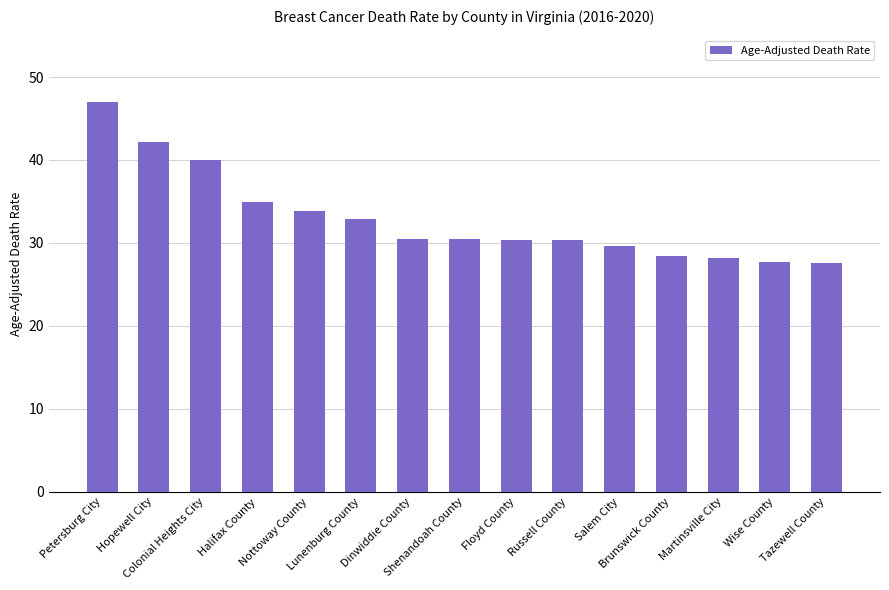

What is the difference between the values at Nottoway County and Tazewell County?

6.3